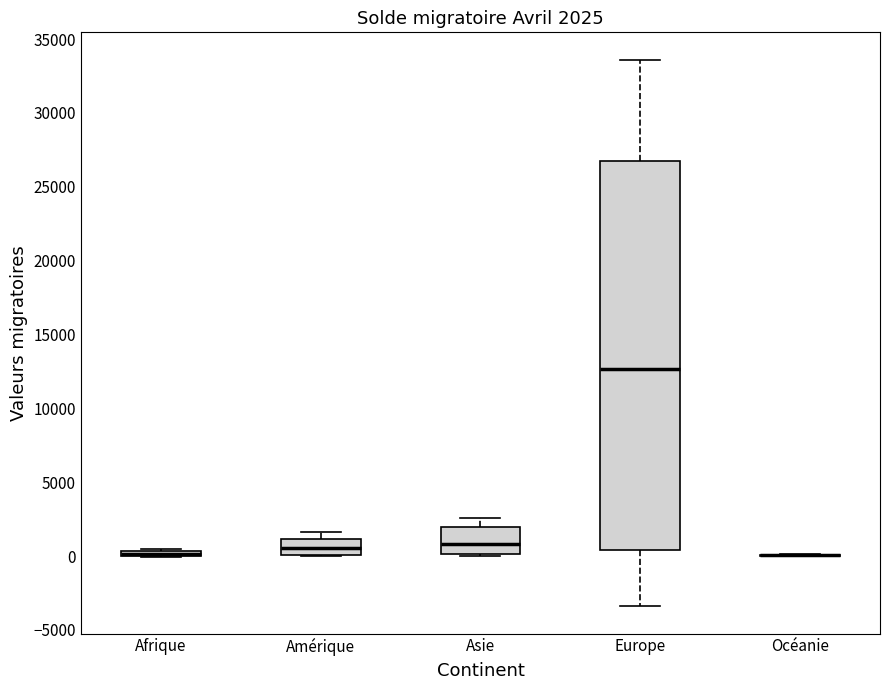

Which box is the tallest, from its lower edge to its upper edge?

Europe